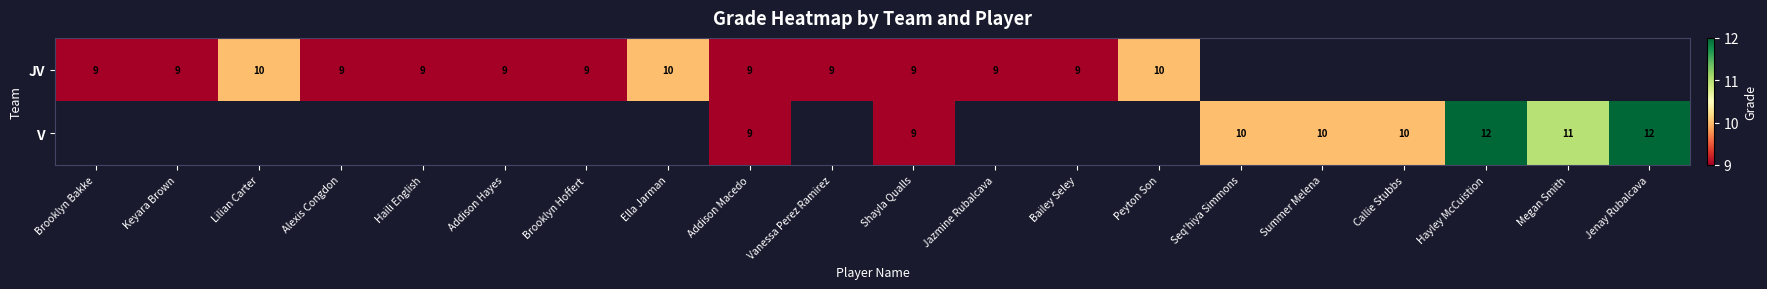

The JV series shows 10 at Peyton Son. True or false?

True